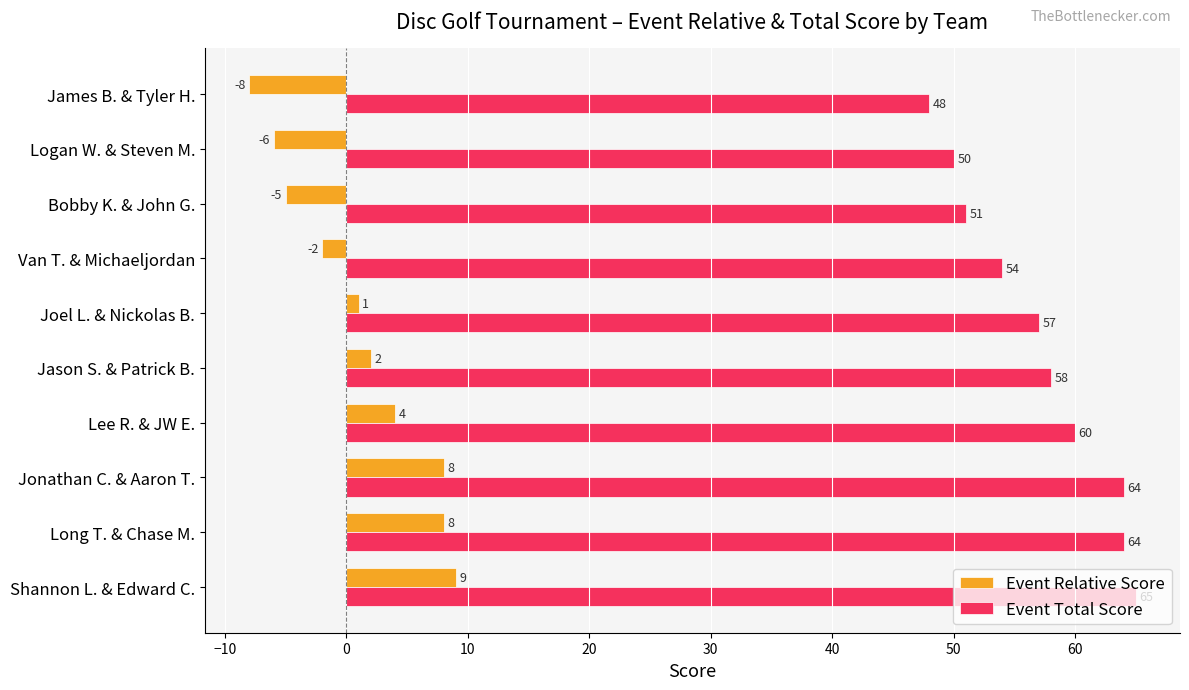

At which category is the sum across all series the highest?

Shannon L. & Edward C.